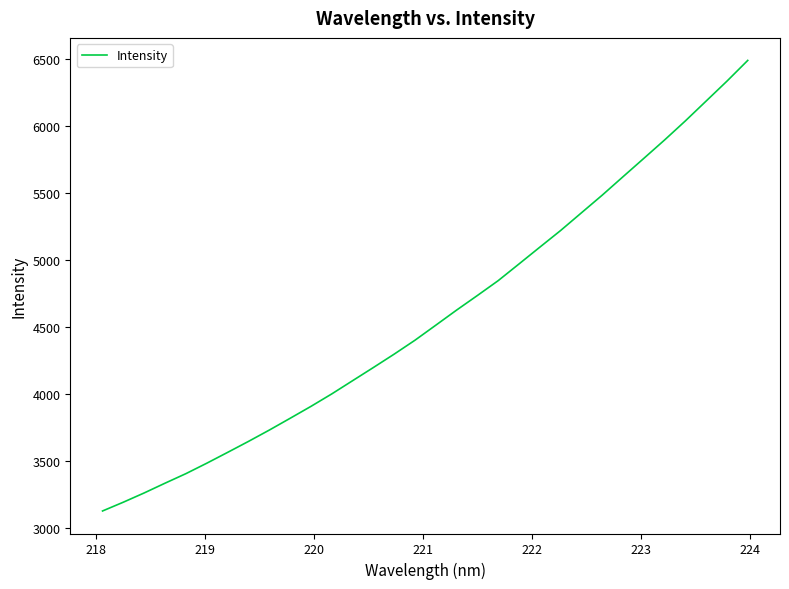

What is the difference between the maximum and minimum values?

3358.3